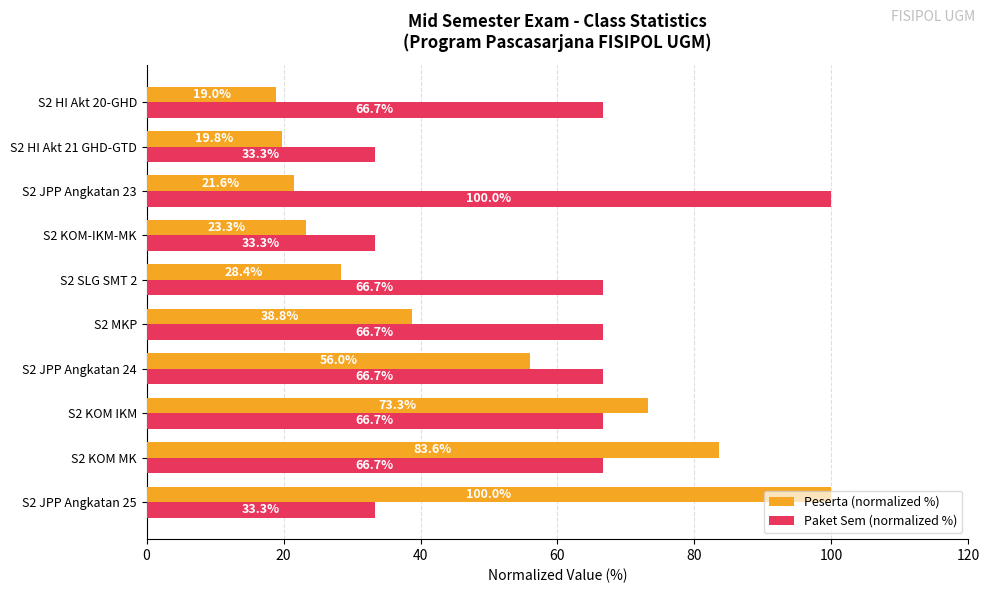

Which series has the largest range (max minus min)?

Peserta (normalized %)